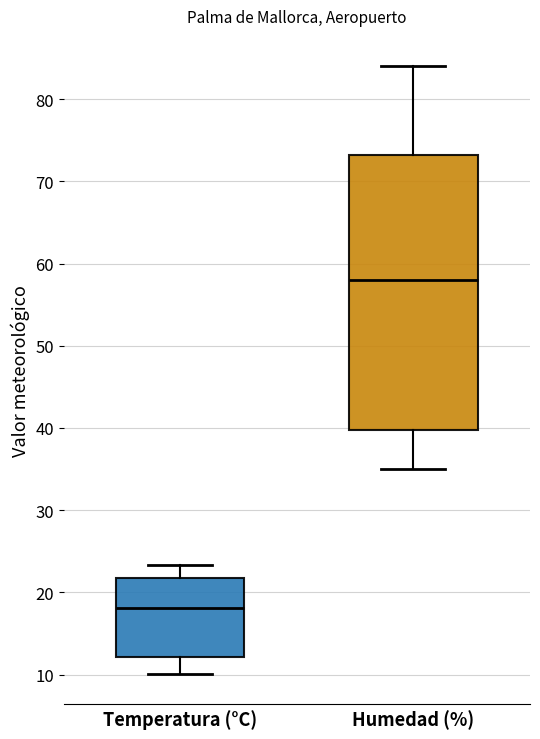

Where is the upper edge of the box for Humedad (%) on the y-axis? The values are not printed on the chart, so give them approximately, as read against the axis.

73